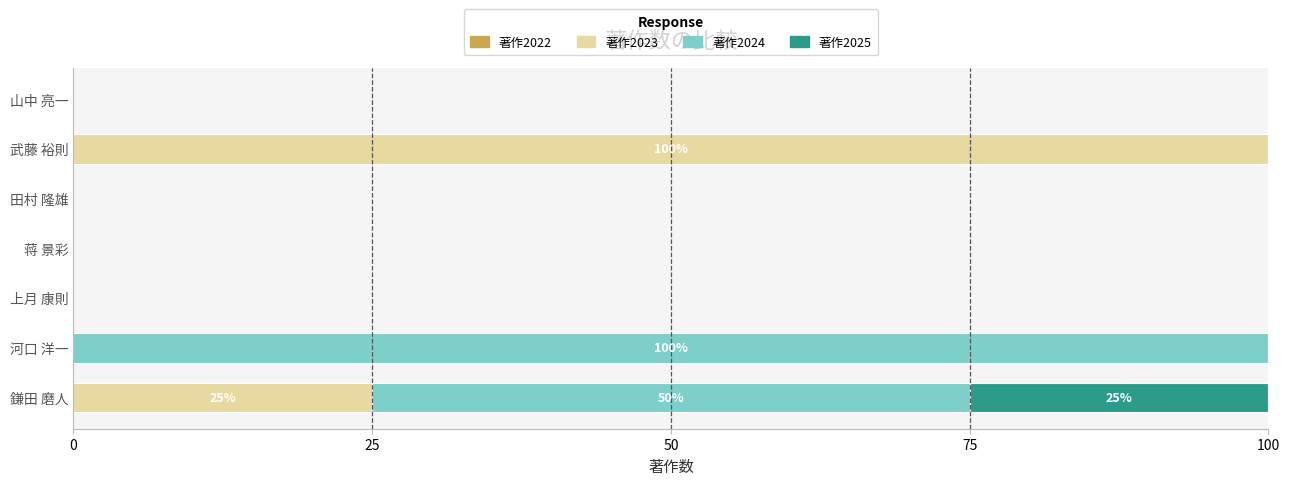

What is the total value across all series at 武藤 裕則?

100